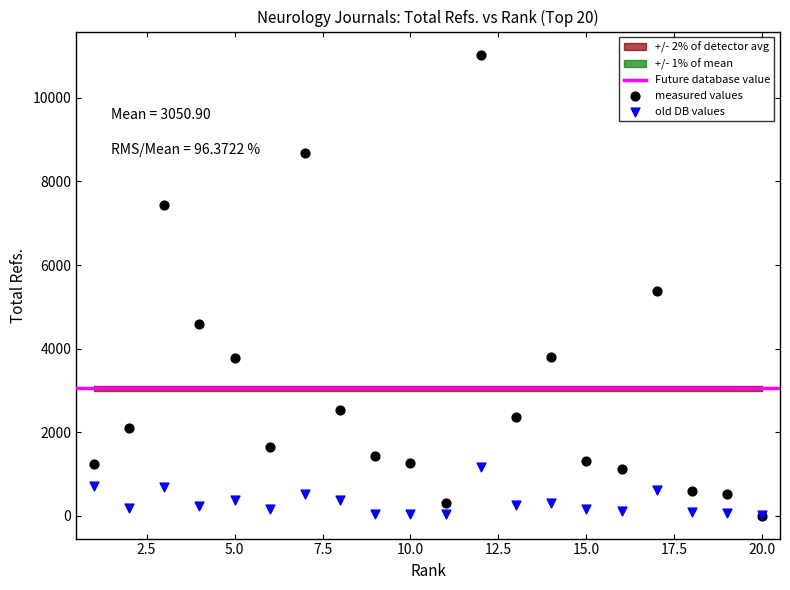

Across all series, what Y value is closest to 5519?

5369